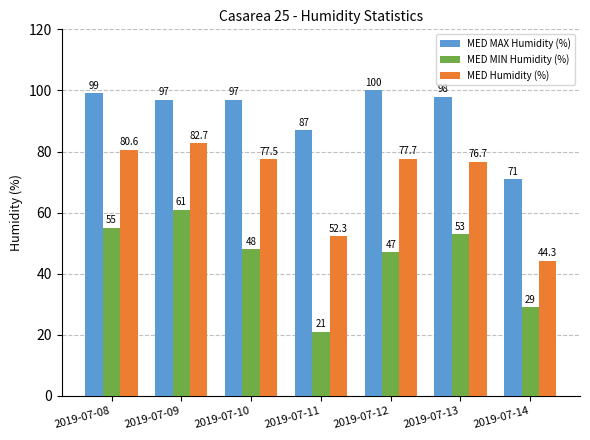

Is the value of MED Humidity (%) at 2019-07-14 greater than the value of MED MAX Humidity (%) at 2019-07-11?

No